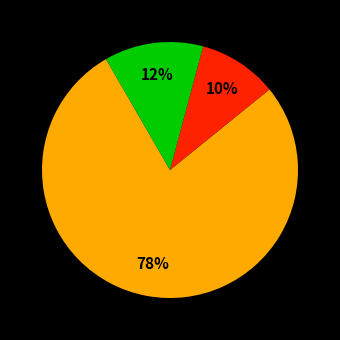

How many slices are in this pie chart?

3